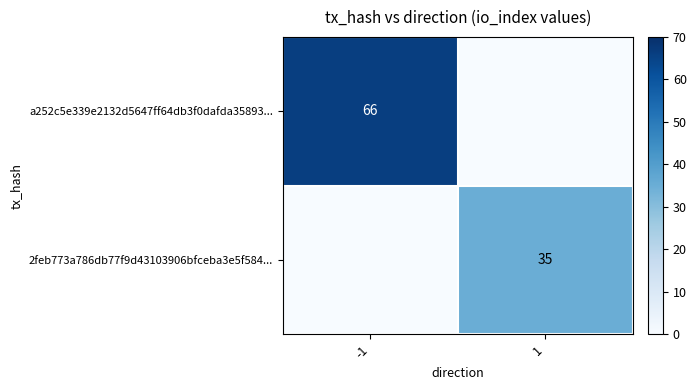

At which category does the chart reach its peak across all series?

-1